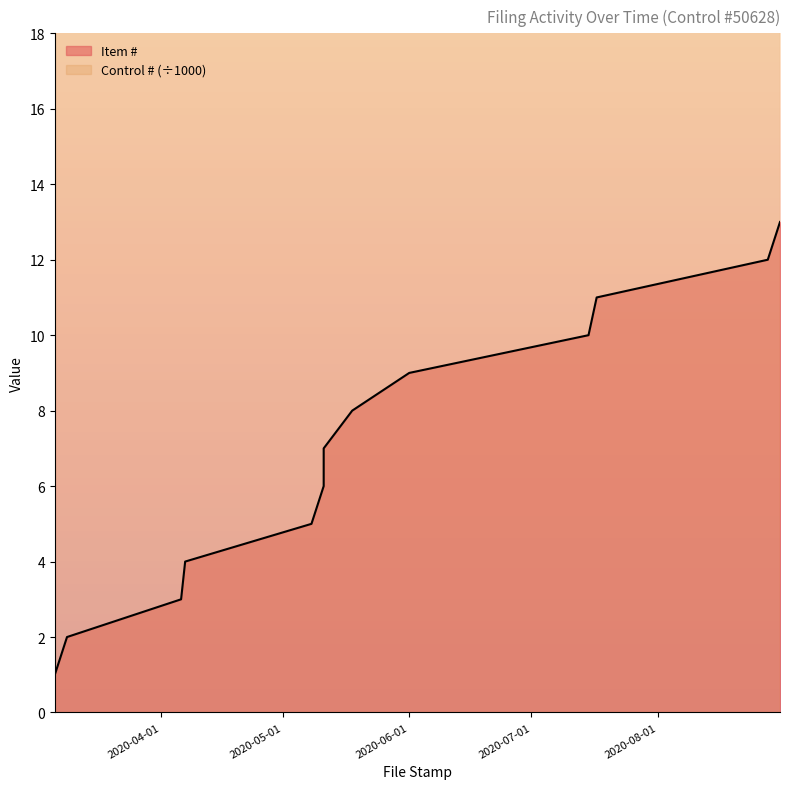

What is the sum of the values at 2020-07-15 and 2020-08-31?

23